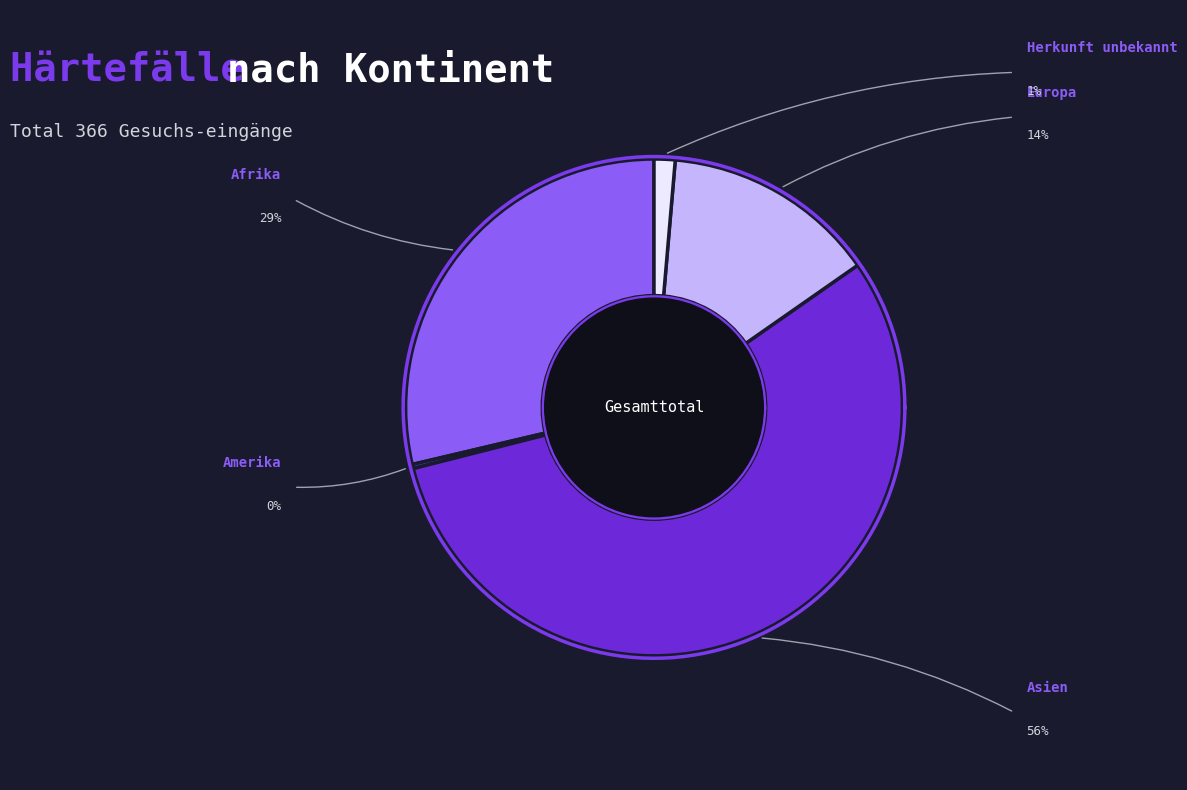

True or false: Amerika accounts for 0% of the total.

True